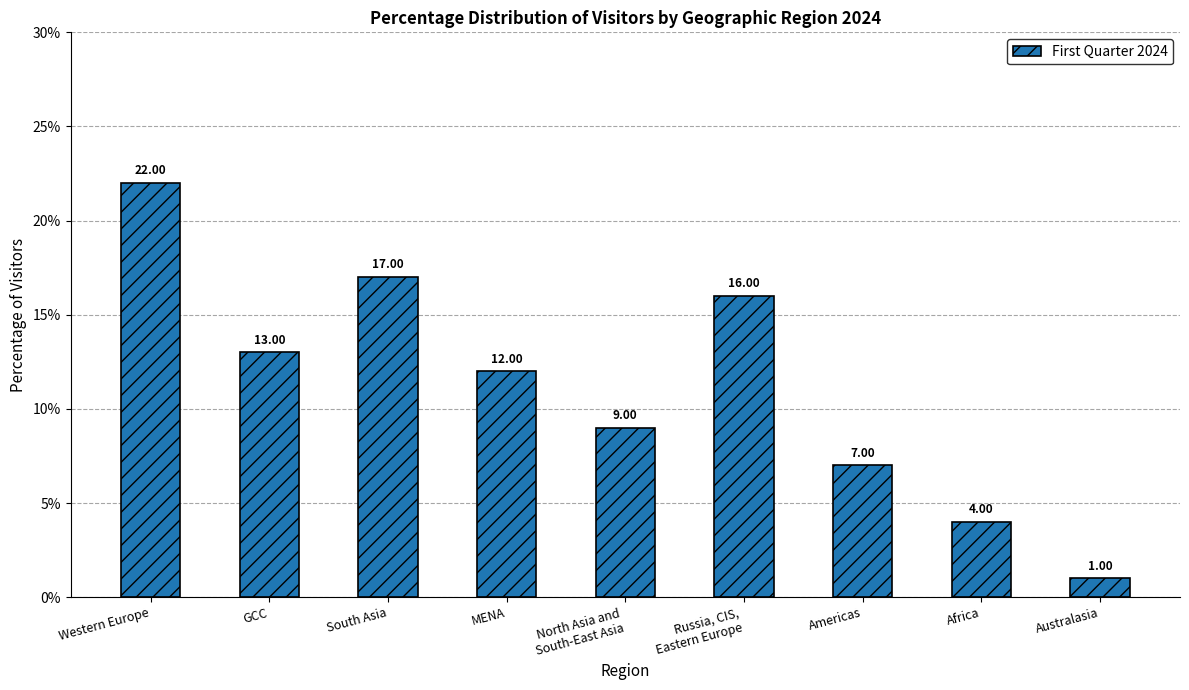

What is the label of the 5th bar from the right?

North Asia and
South-East Asia